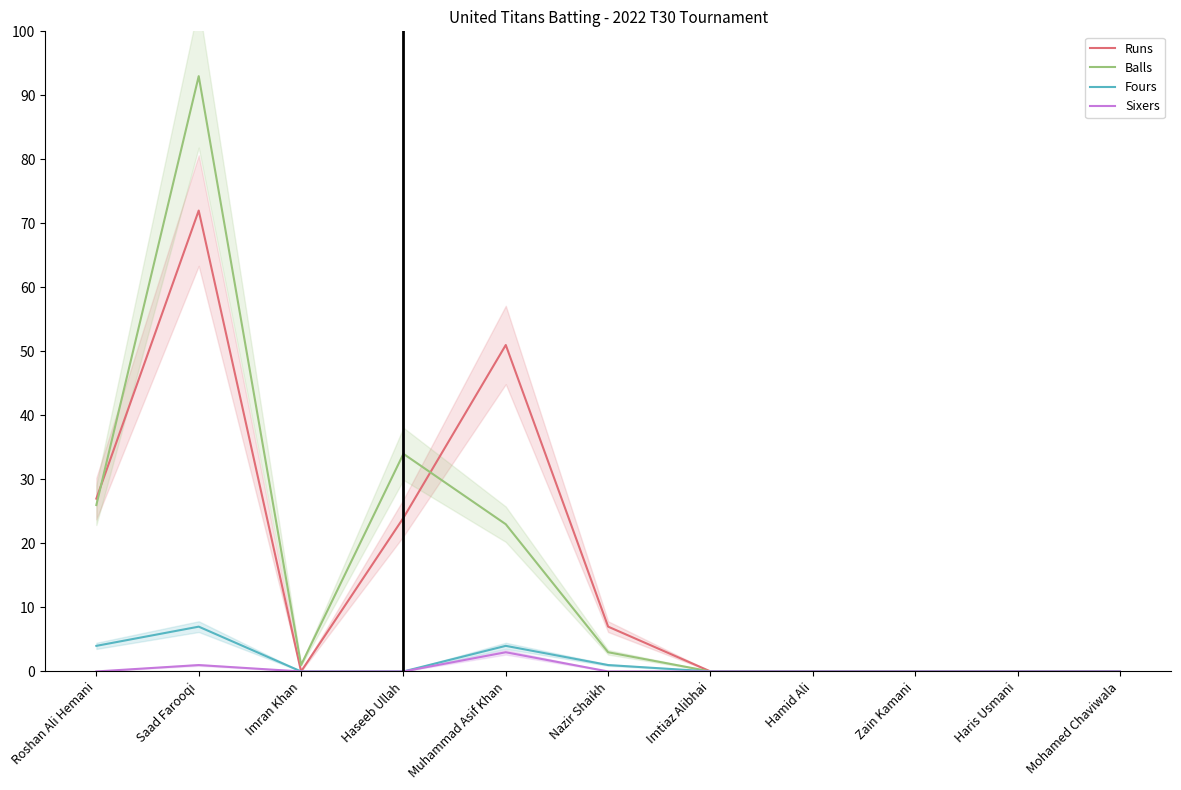

True or false: Fours and Runs cross at least once.

False